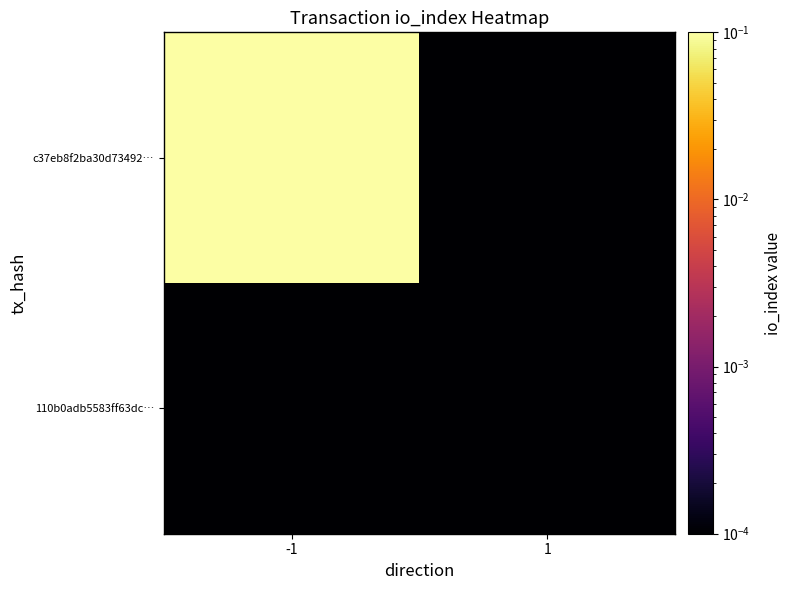

Rank the series by their maximum value, from highest to lowest.

c37eb8f2ba30d73492…, 110b0adb5583ff63dc…